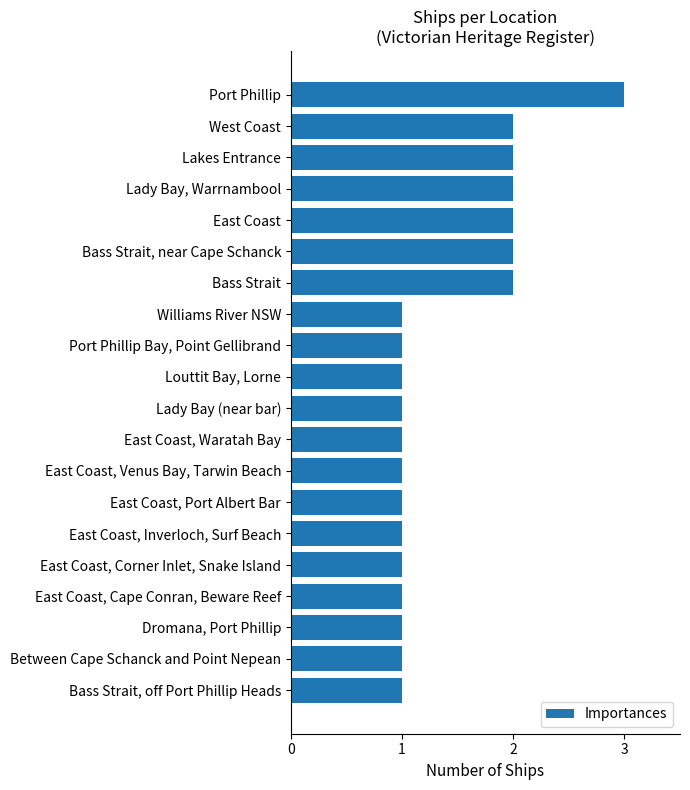

What is the ratio of the value at Port Phillip to the value at East Coast, Cape Conran, Beware Reef?

3.0